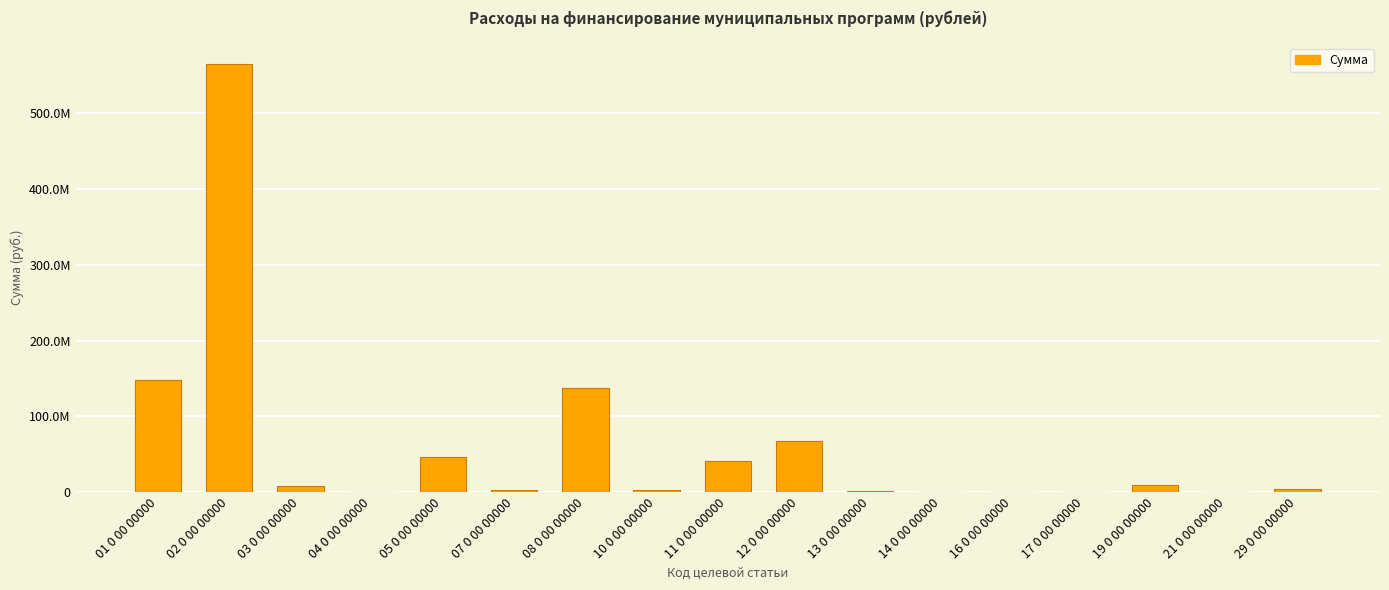

How many values are below 4061777?

8